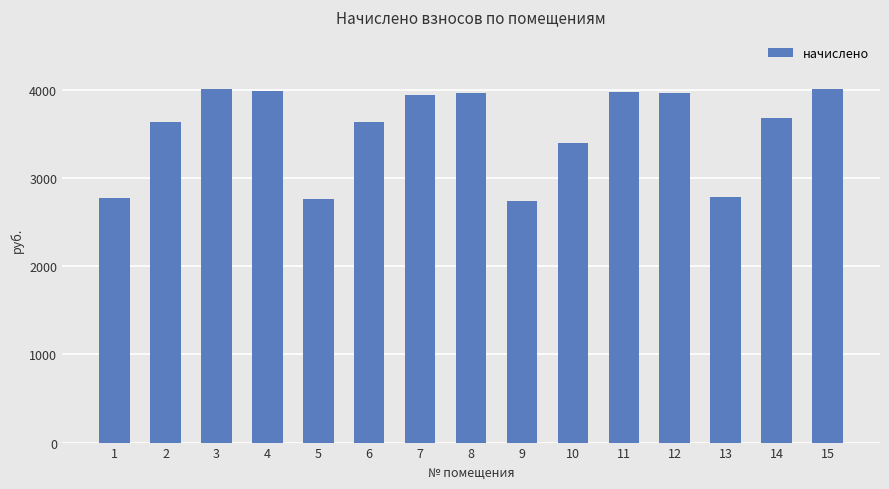

What is the average value?

3553.1